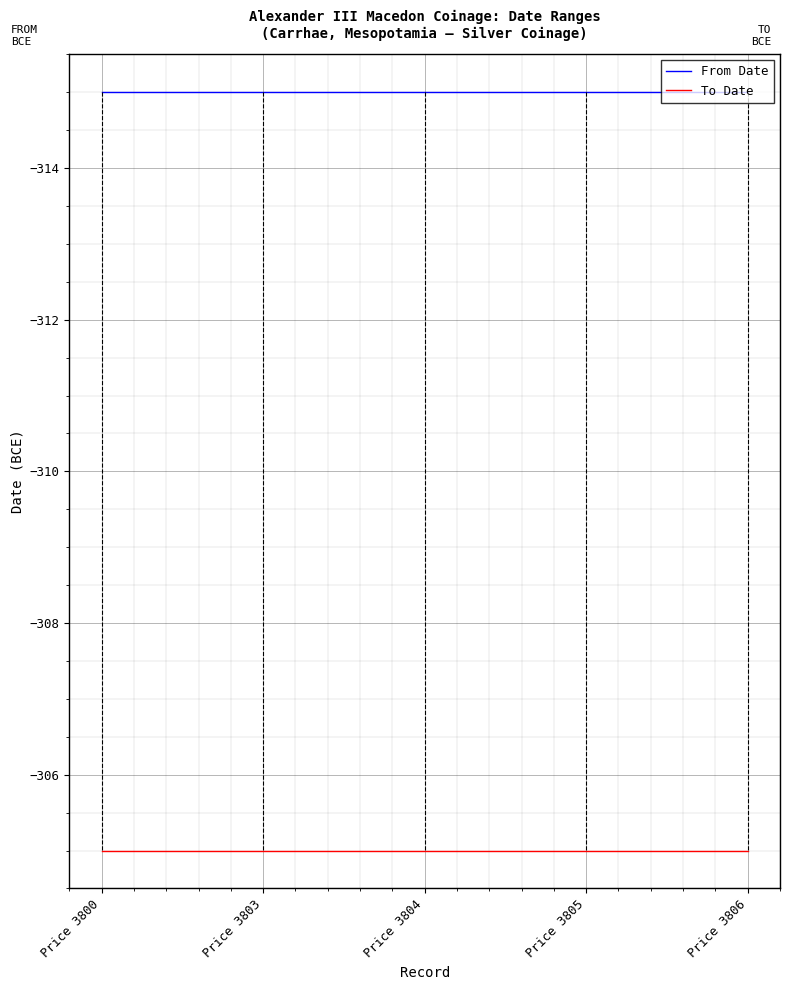

List the series in order of their overall mean, lowest first.

From Date, To Date